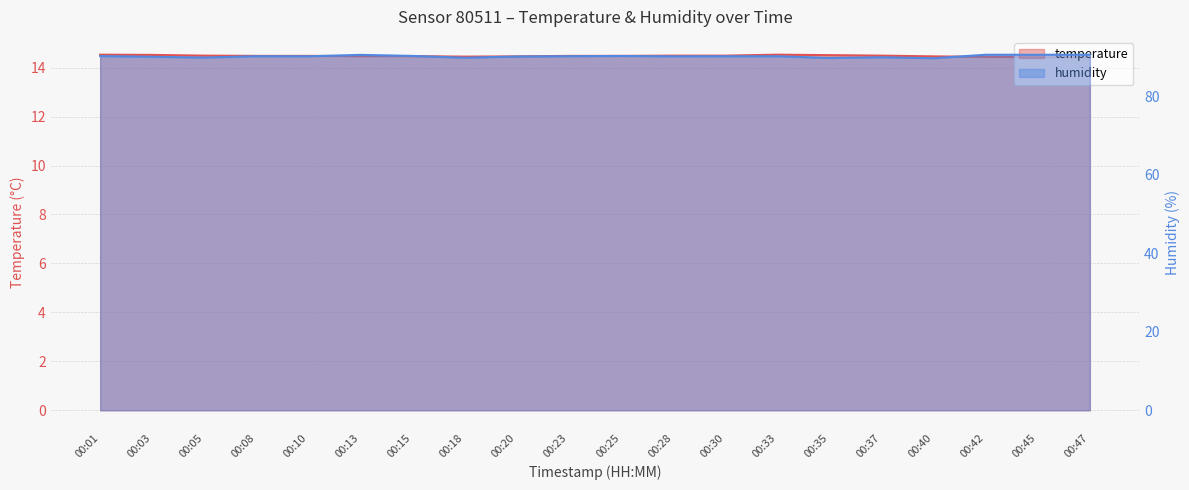

How many lines are shown in the chart?

2